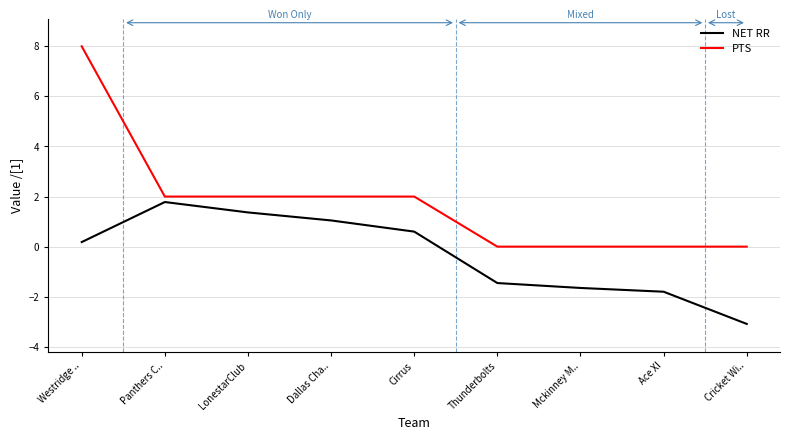

What is the total value across all series at Panthers C..?

3.8